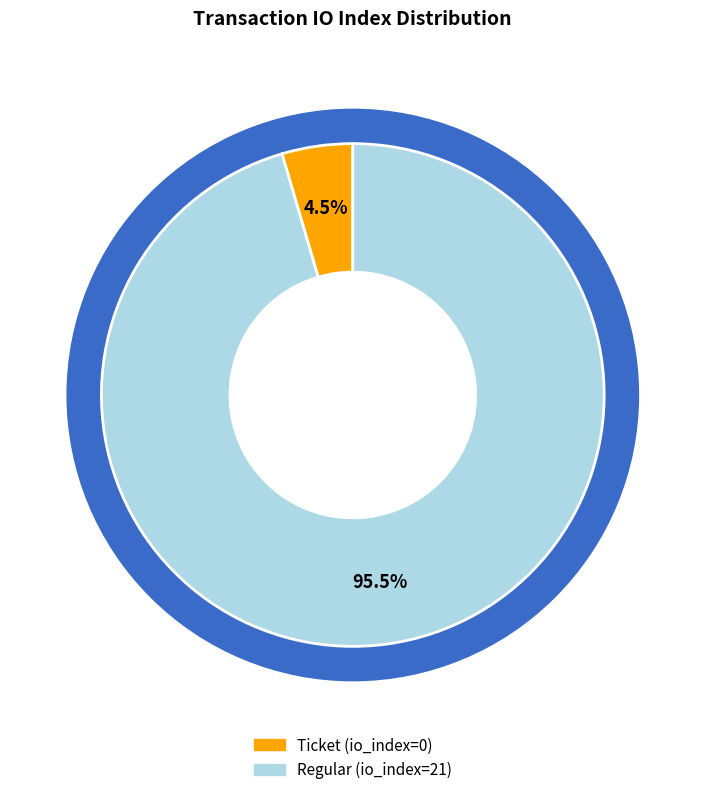

Is there a majority slice in this chart?

Yes